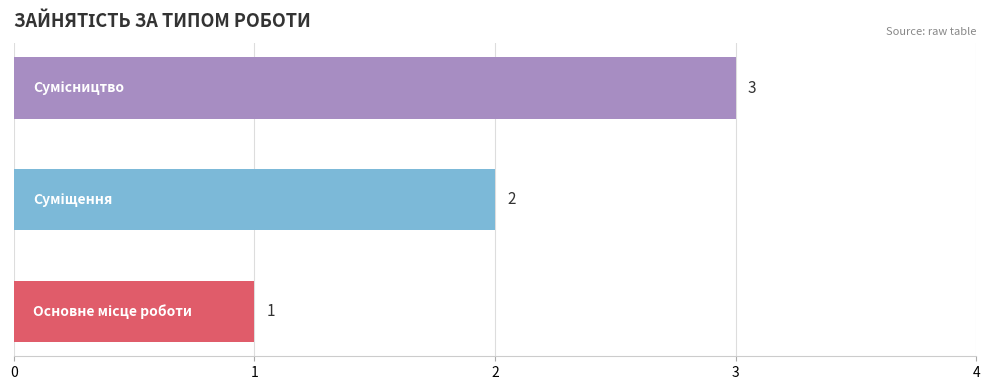

What is the sum of all values?

6